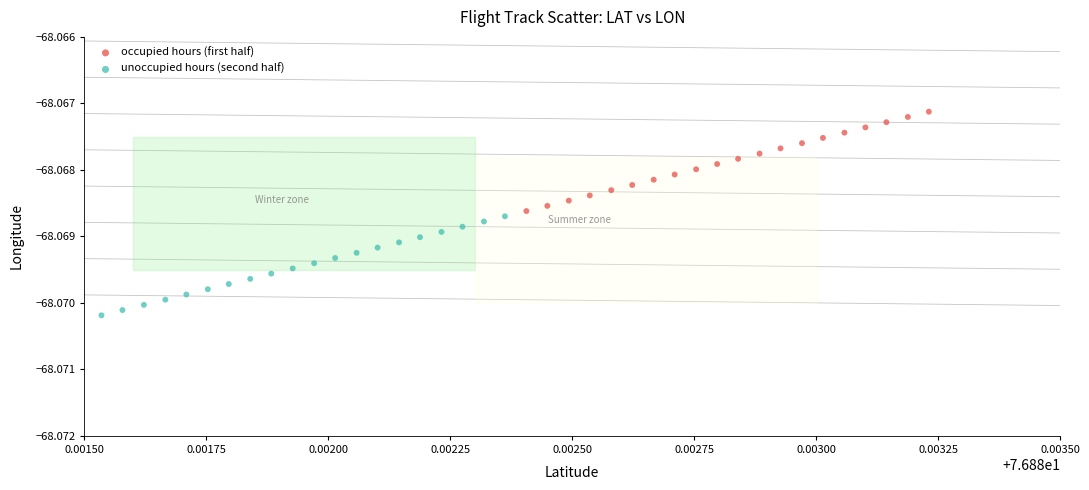

What are all the series names shown in the legend?

occupied hours (first half), unoccupied hours (second half)